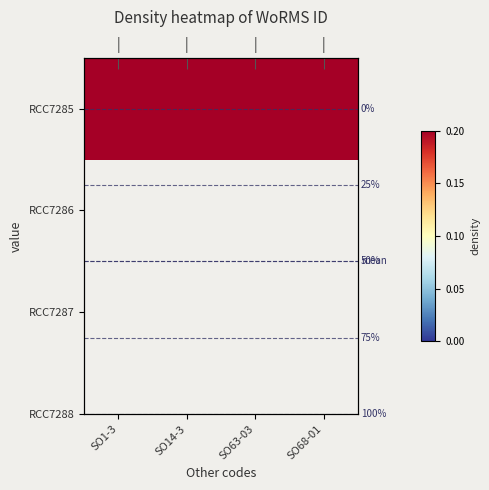

Between SO63-03 and SO1-3, which is larger?

SO63-03